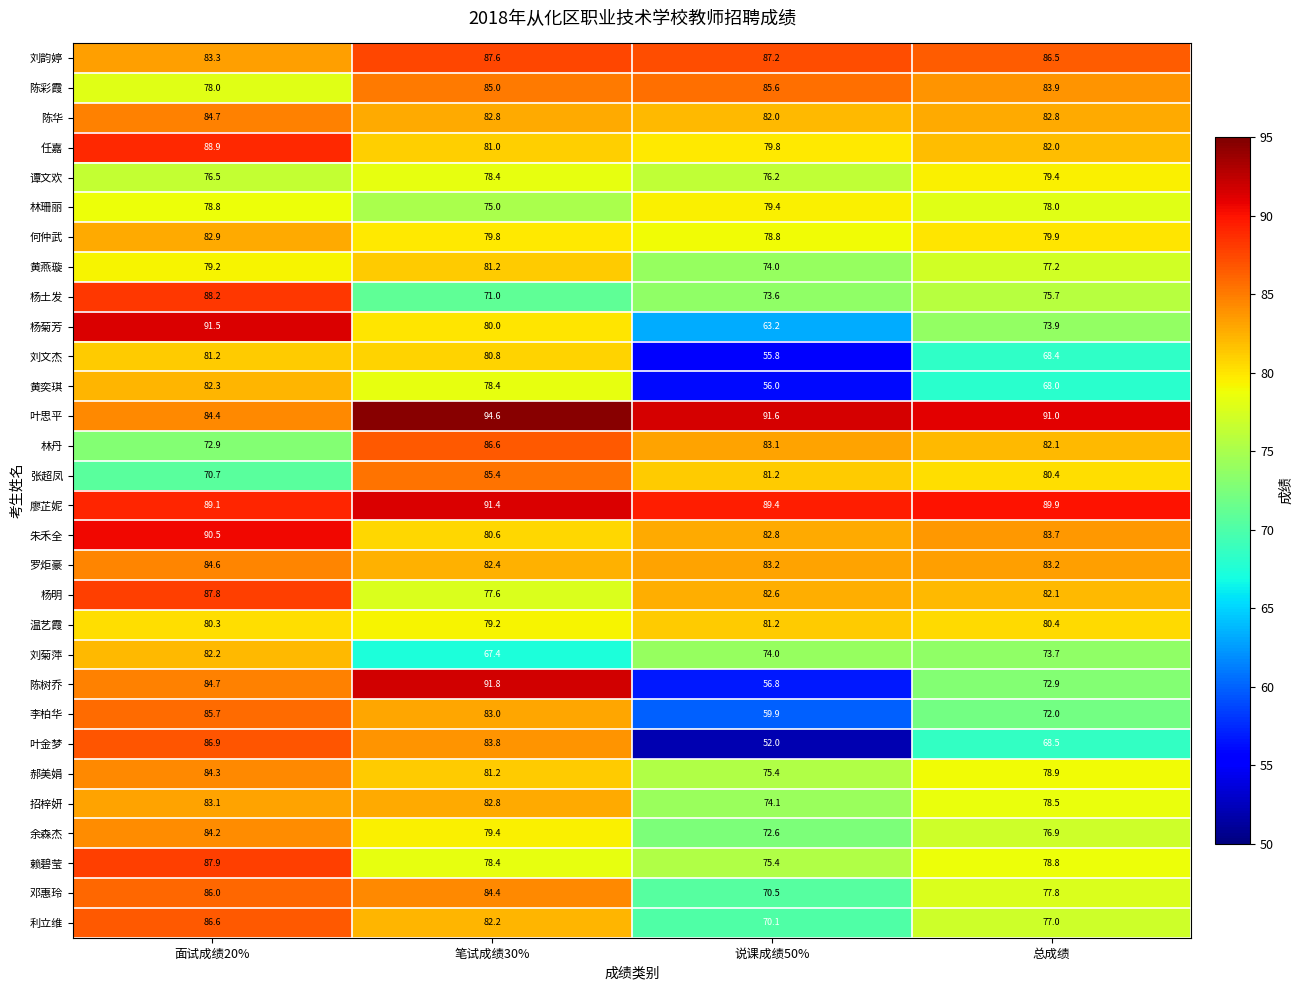

At which category does the chart reach its peak across all series?

笔试成绩30%